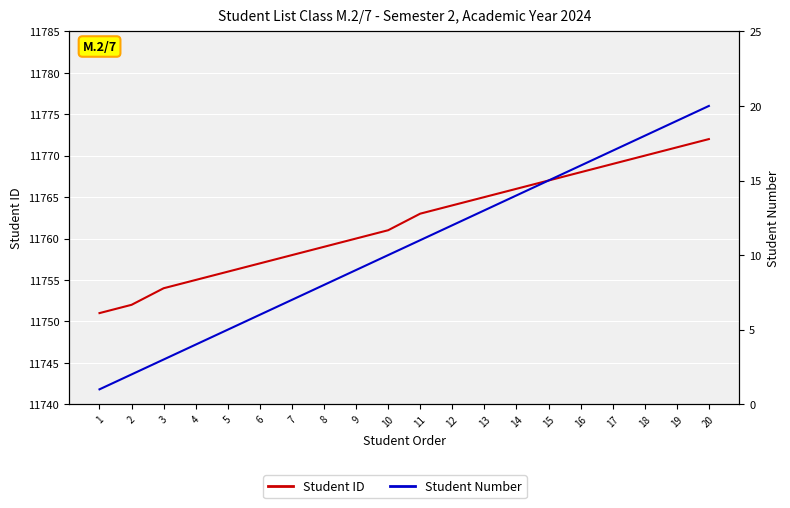

Is this an area chart (filled region under the line)?

No